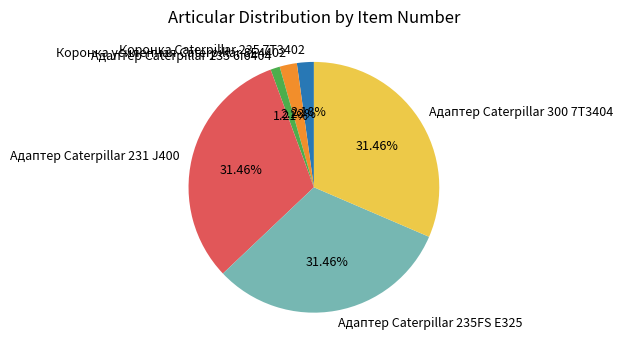

Count the number of slices in the pie.

6